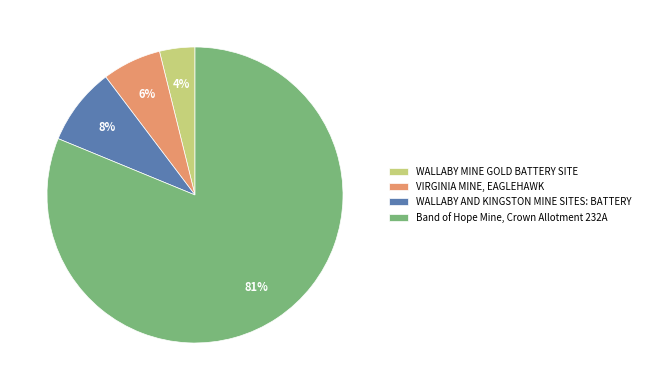

Between VIRGINIA MINE, EAGLEHAWK and WALLABY AND KINGSTON MINE SITES: BATTERY, which is larger?

WALLABY AND KINGSTON MINE SITES: BATTERY